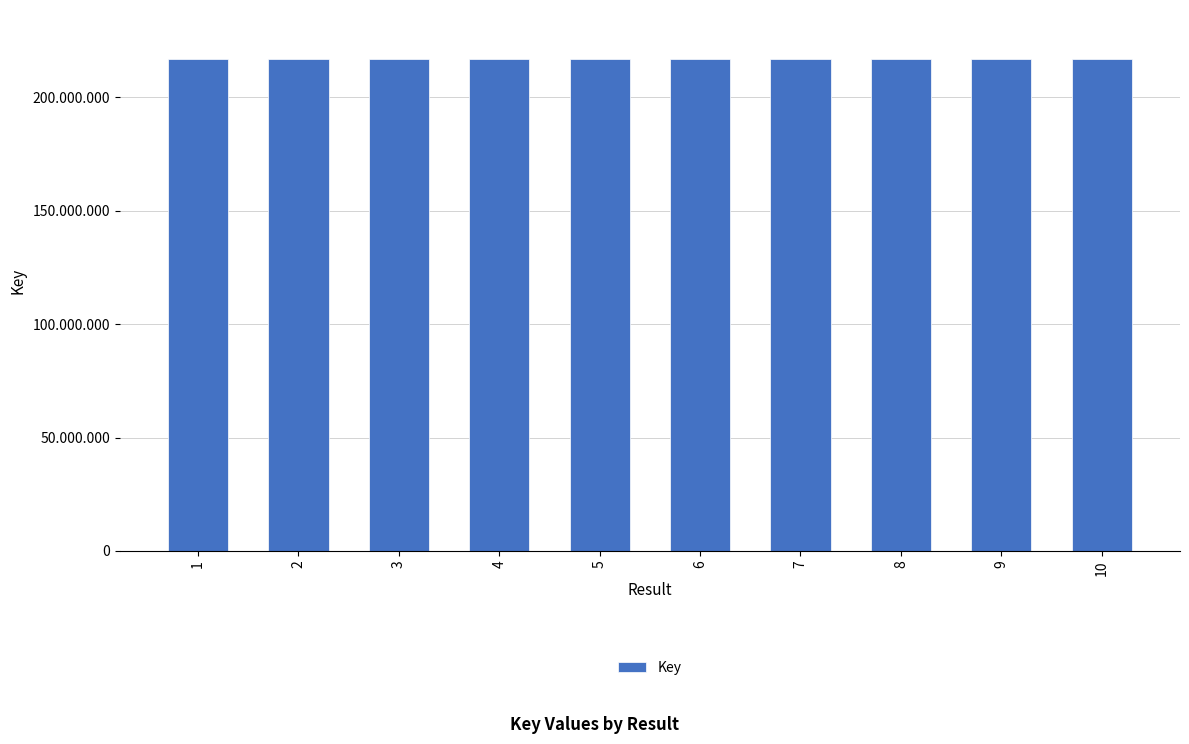

Are the bars horizontal?

No